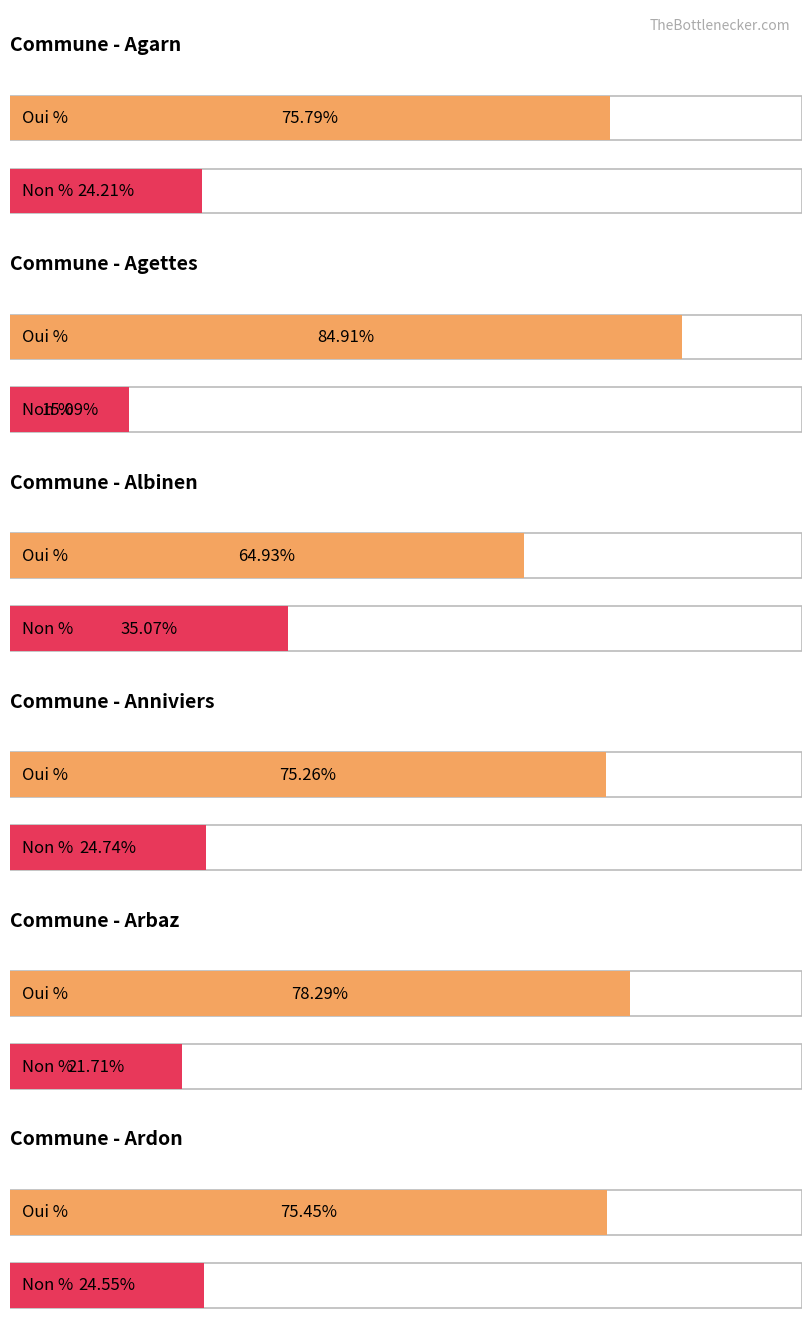

Reading left to right, transcribe all the data shown in this chart.

Oui %: 75.8	84.9	64.9	75.3	78.3	75.5
Non %: 24.2	15.1	35.1	24.7	21.7	24.6